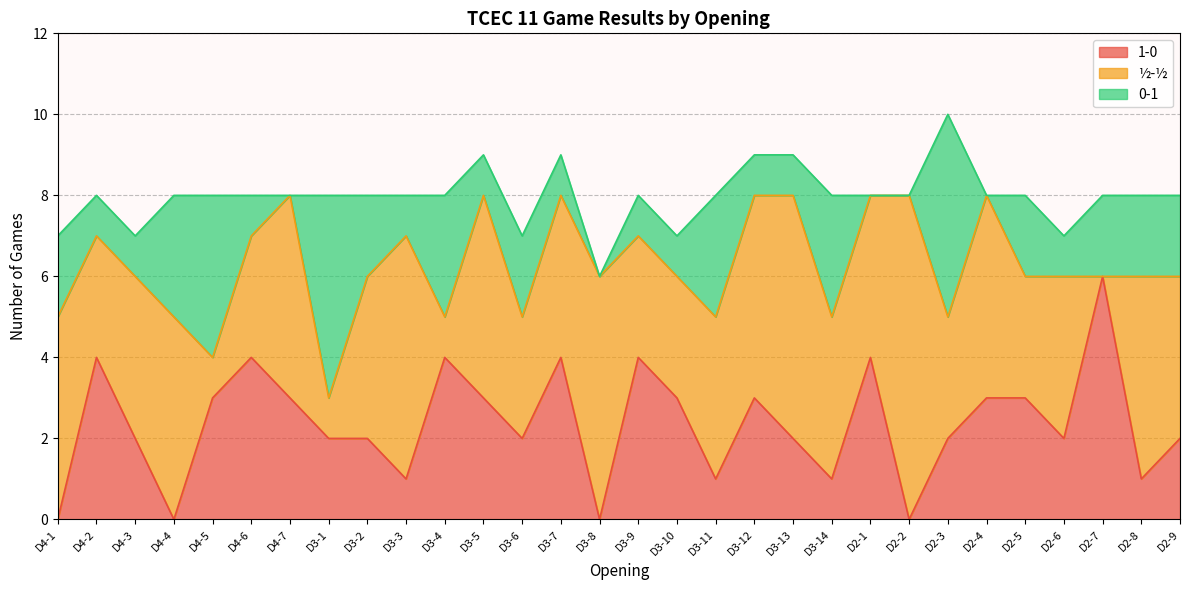

How many values in the half series are below 4?

11